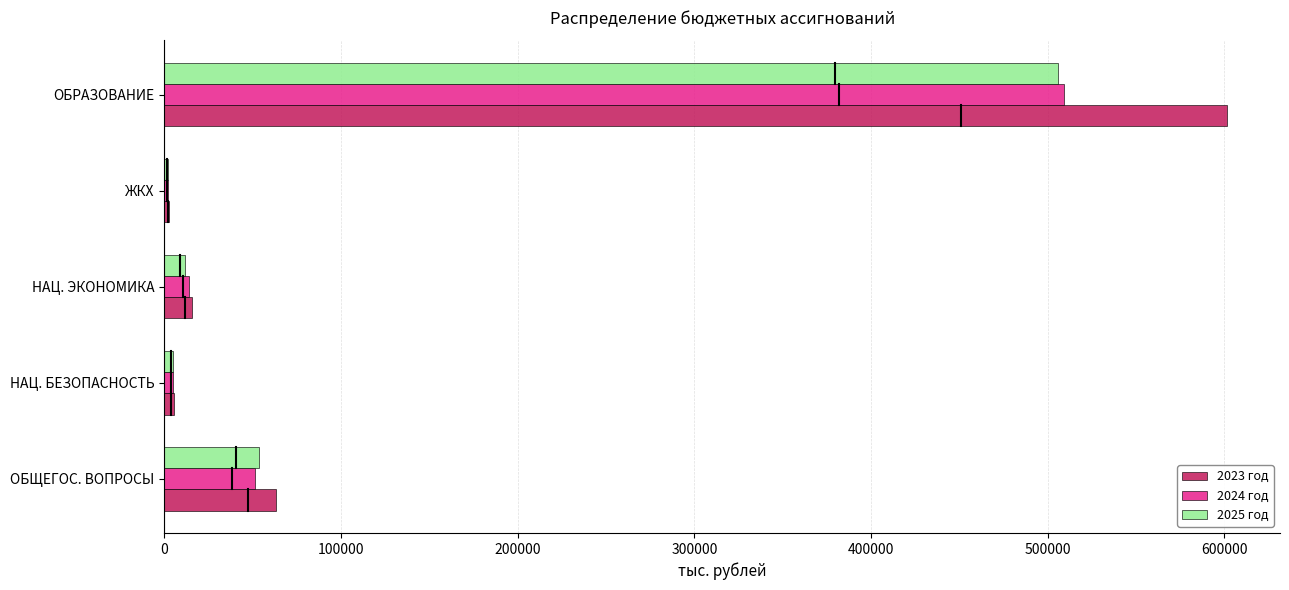

Which category has the highest value in the 2025 год series?

ОБРАЗОВАНИЕ